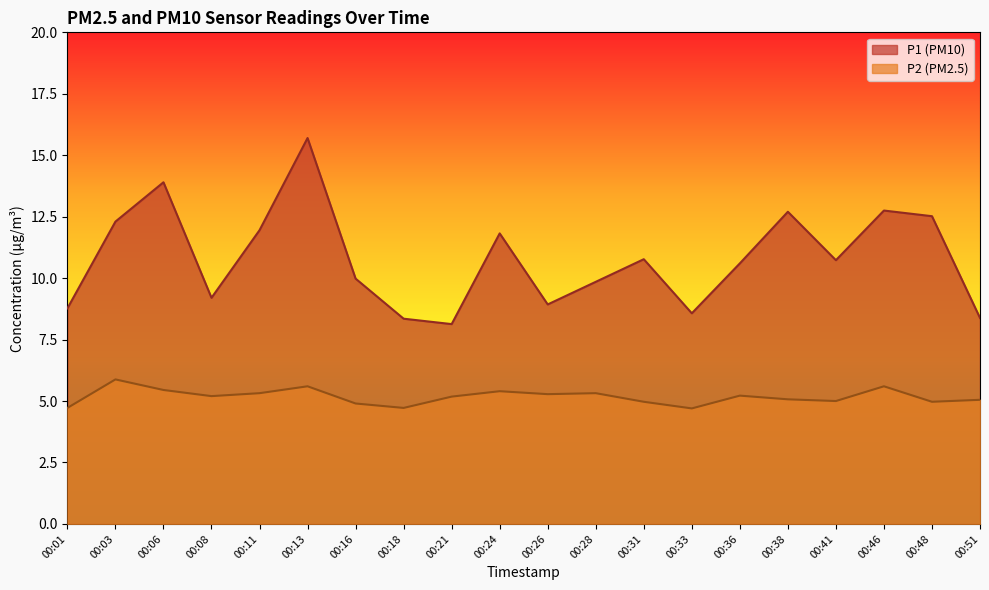

Is it true that P1 equals 10.7 at 00:41?

True